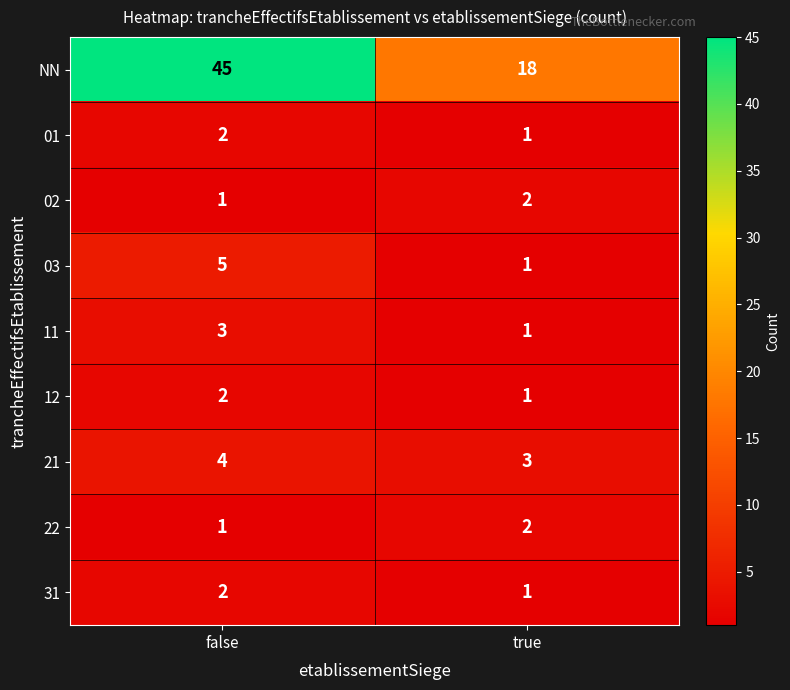

At how many categories does at least one series exceed 40?

1